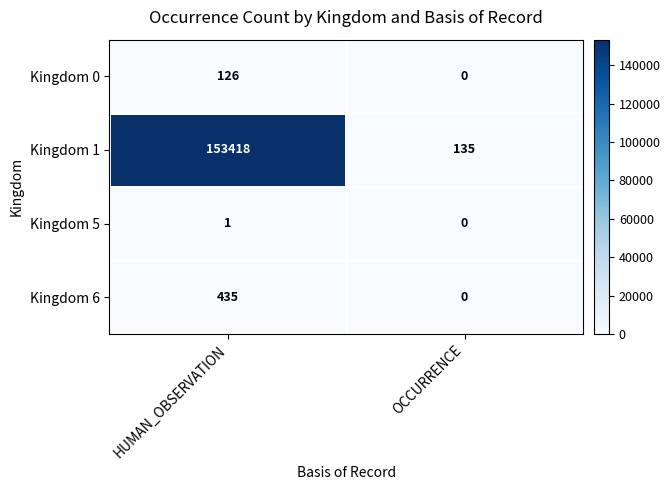

Reading left to right, list all the values displayed in this chart.

Kingdom 0: HUMAN_OBSERVATION=126	OCCURRENCE=0
Kingdom 1: HUMAN_OBSERVATION=153418	OCCURRENCE=135
Kingdom 5: HUMAN_OBSERVATION=1	OCCURRENCE=0
Kingdom 6: HUMAN_OBSERVATION=435	OCCURRENCE=0